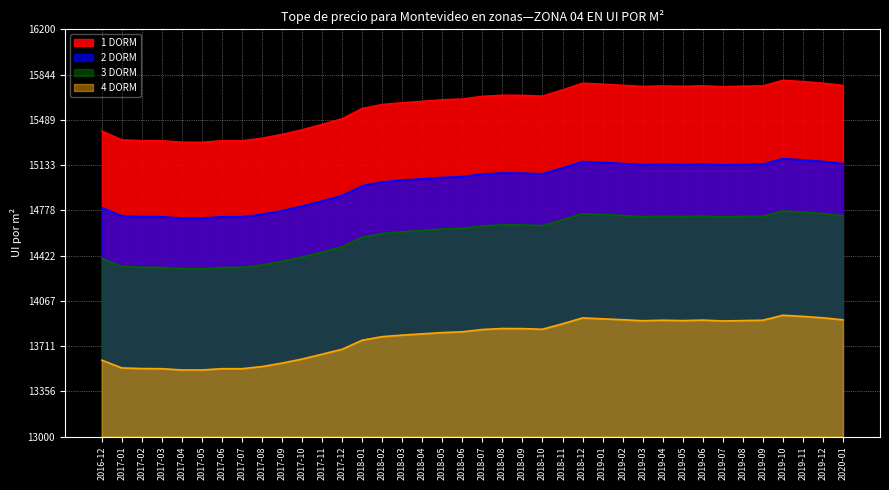

At how many categories does at least one series exceed 14730?

38